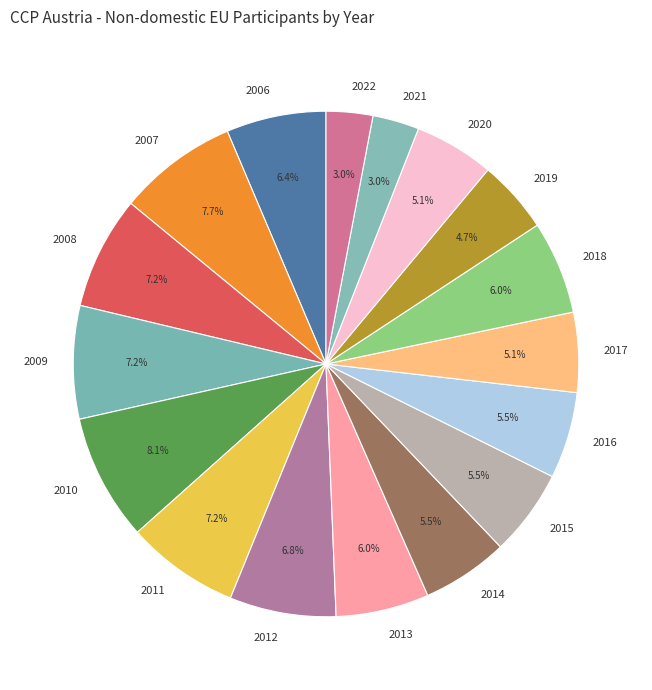

What portion of the pie excludes 2021?

97.0%